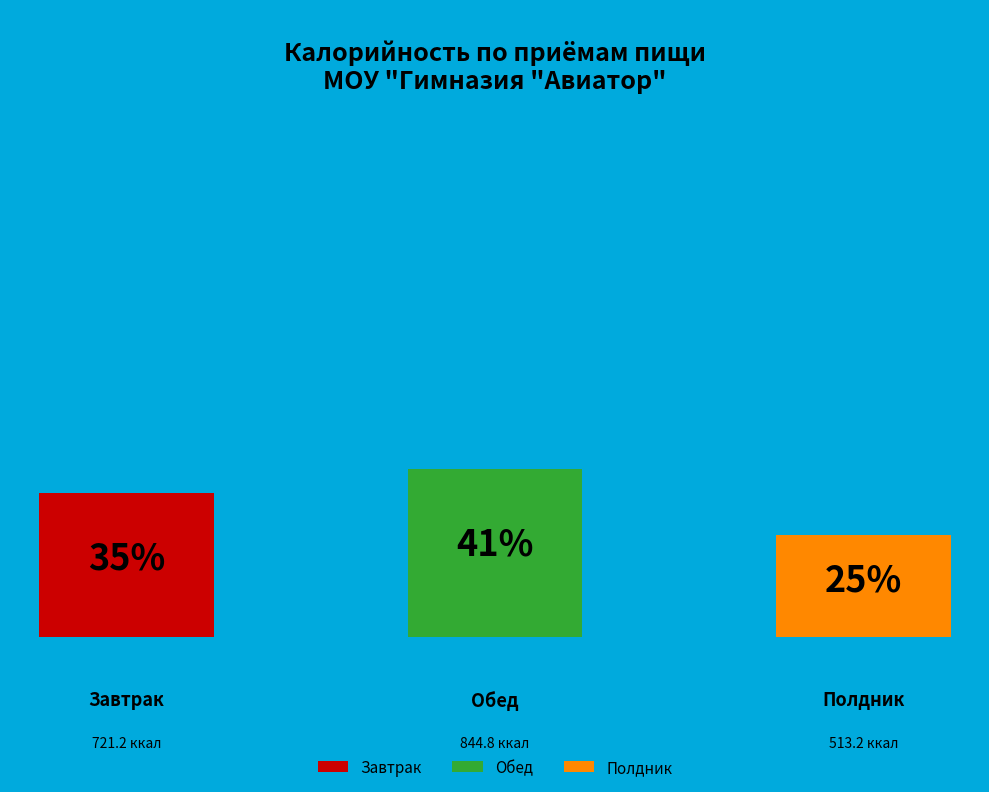

Does Обед account for over 50% of the chart?

No